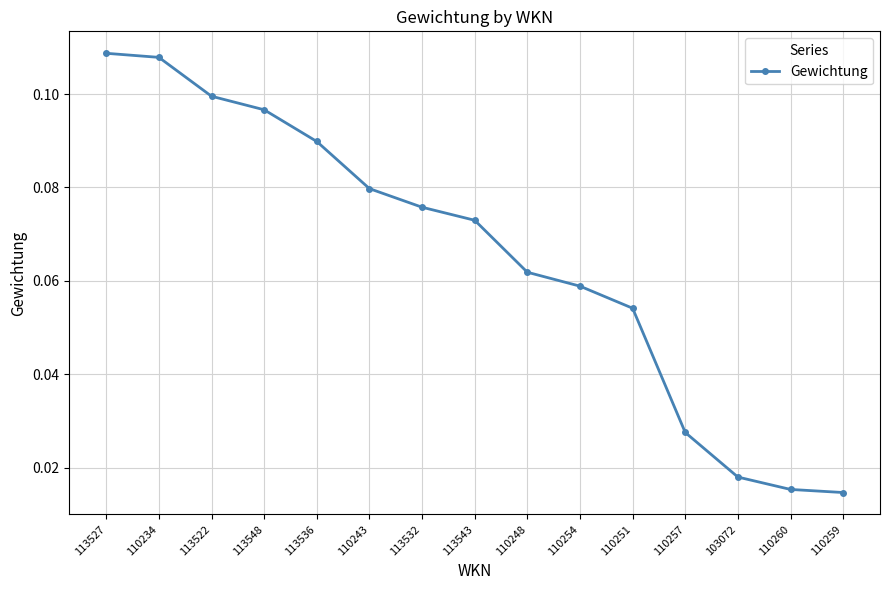

What is the label of the 11th point from the right?

113536